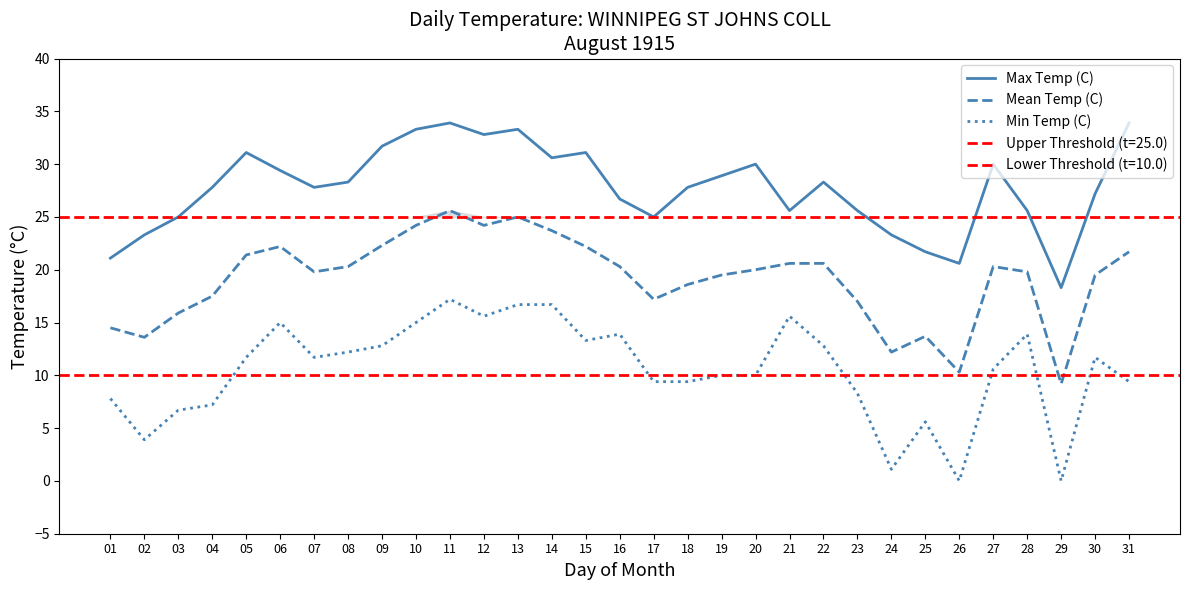

Rank the categories by Mean Temp (C) value from lowest to highest.

29, 26, 24, 02, 25, 01, 03, 23, 17, 04, 18, 19, 30, 07, 28, 20, 08, 16, 27, 21, 22, 05, 31, 06, 15, 09, 14, 10, 12, 13, 11